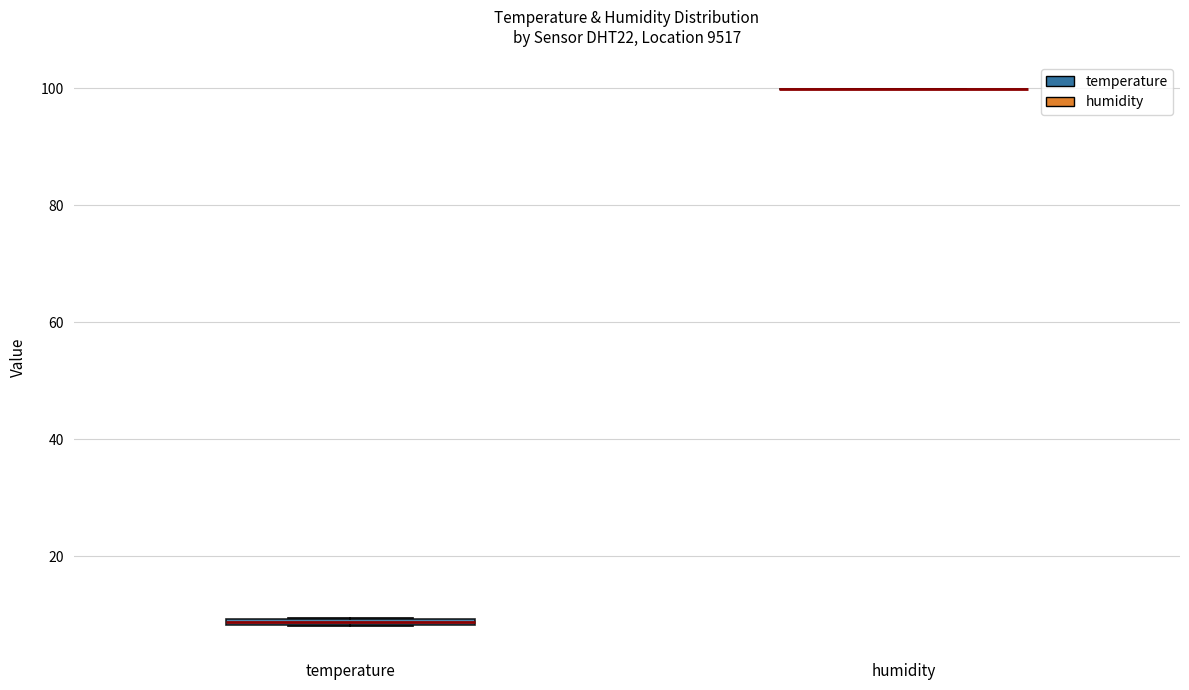

Where is the lower edge of the box for temperature on the y-axis? The values are not printed on the chart, so give them approximately, as read against the axis.

8